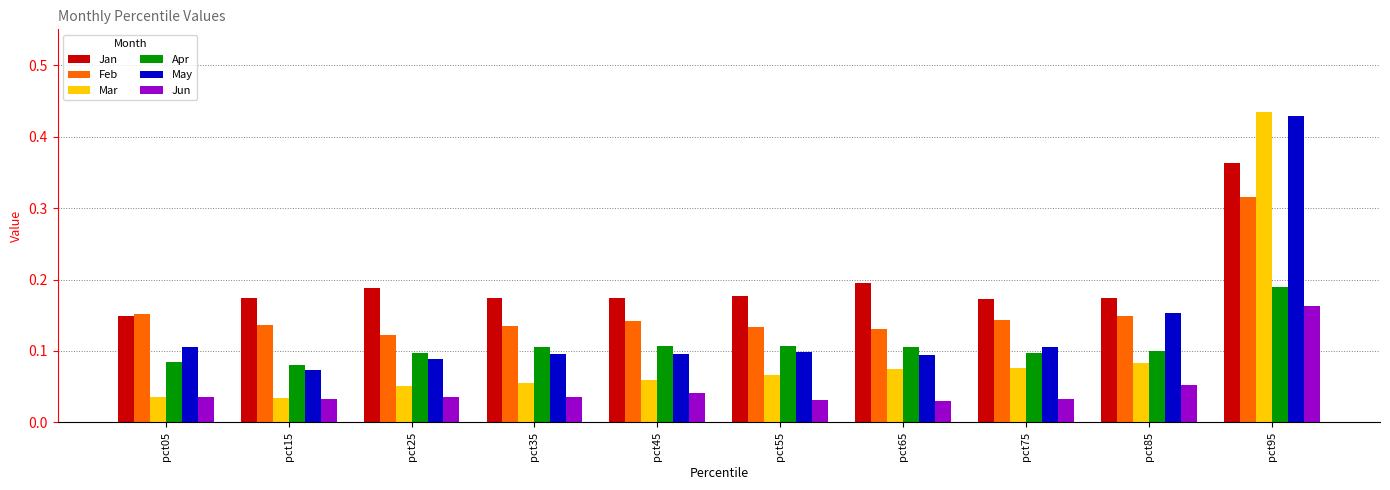

What are all the series names shown in the legend?

Jan, Feb, Mar, Apr, May, Jun